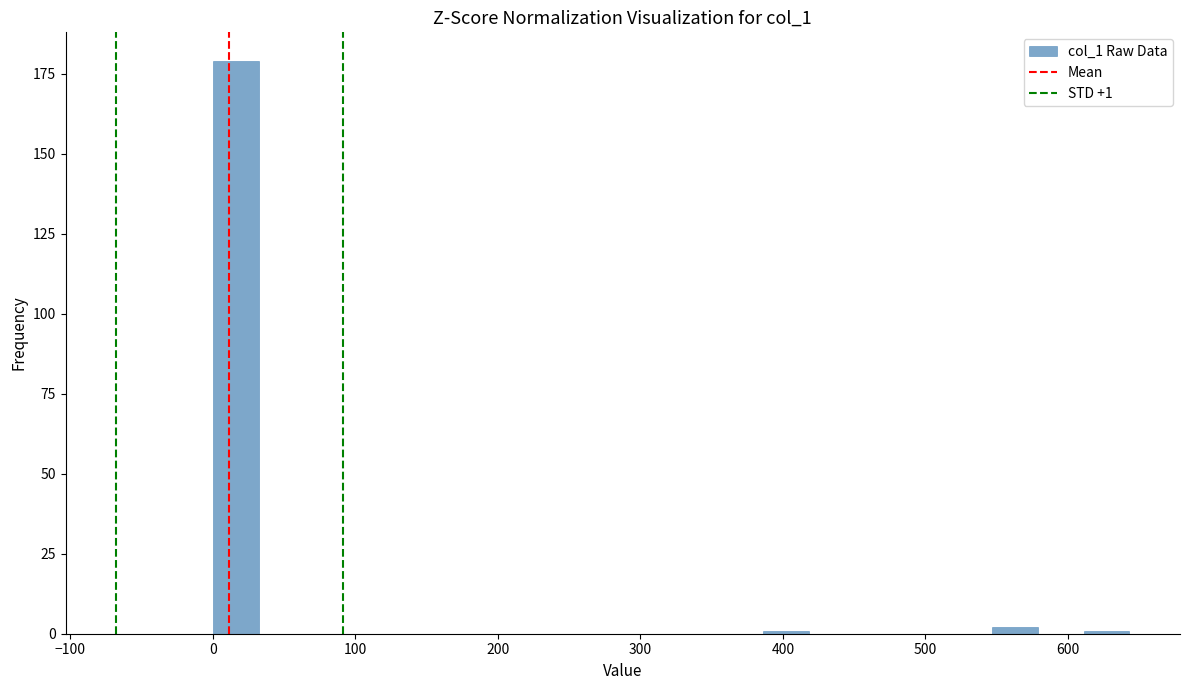

Read against the x-axis, roughly where is the centre of the tallest bar?

20